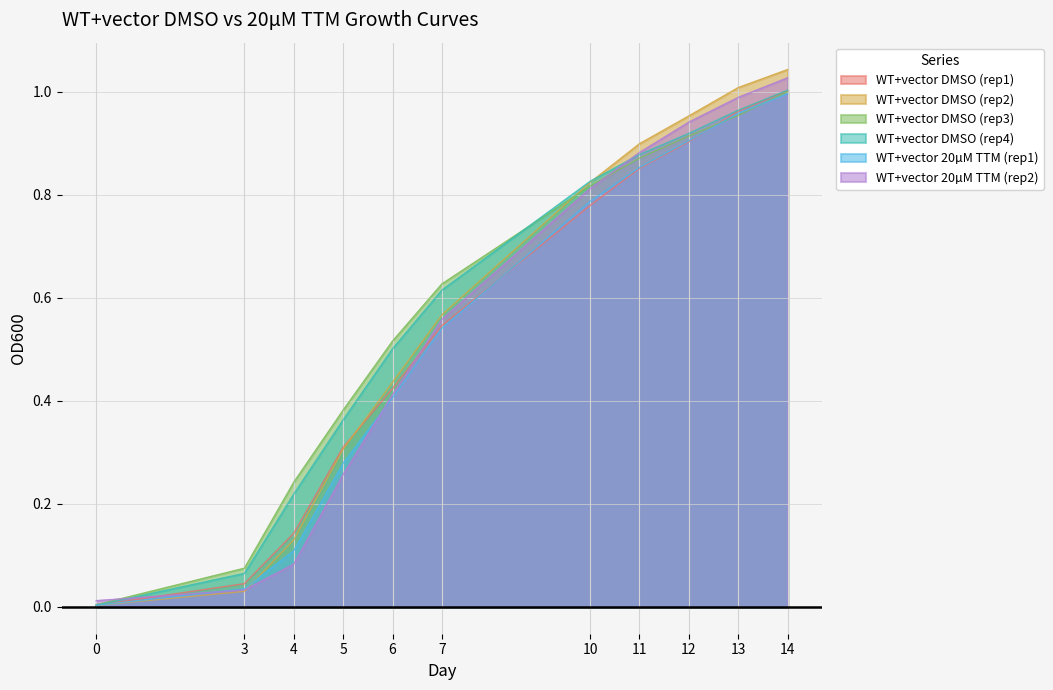

Rank the series at 6 from highest to lowest value.

WT+vector DMSO (rep3), WT+vector DMSO (rep4), WT+vector DMSO (rep2), WT+vector DMSO (rep1), WT+vector 20µM TTM (rep2), WT+vector 20µM TTM (rep1)